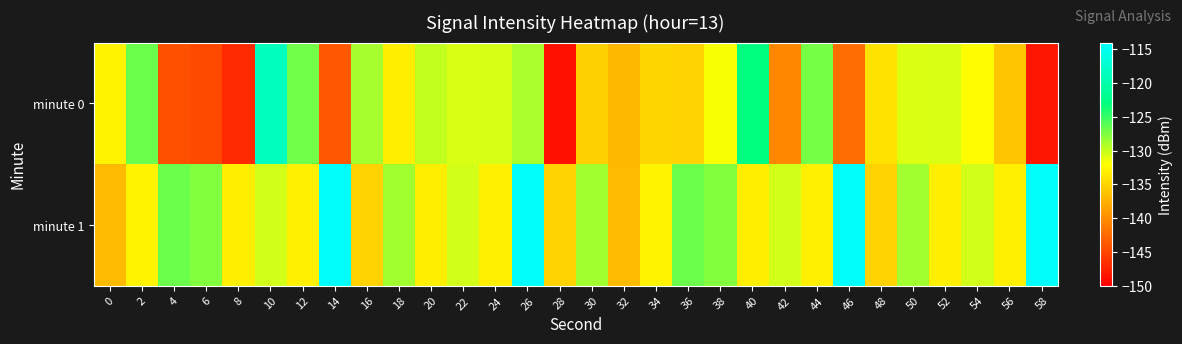

Between 2 and 54, which series saw the biggest shift?

minute 0